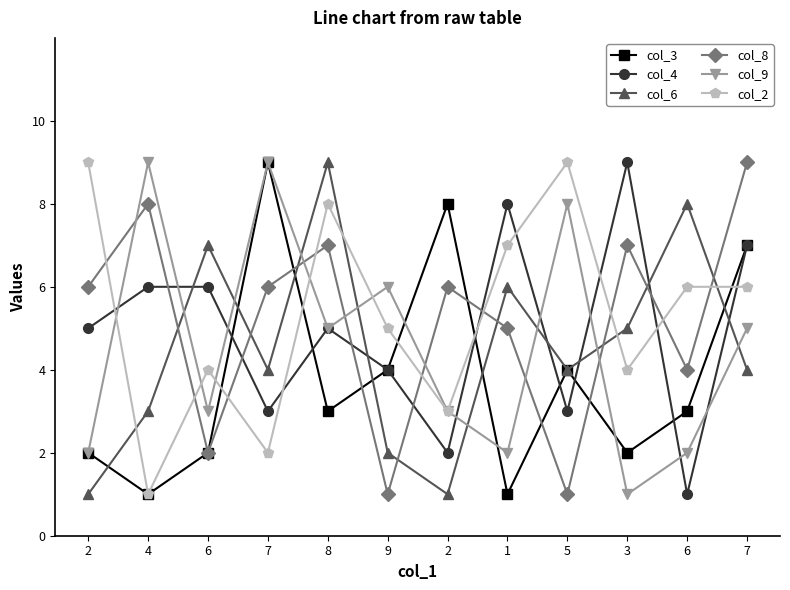

At which category is the sum across all series the highest?

7